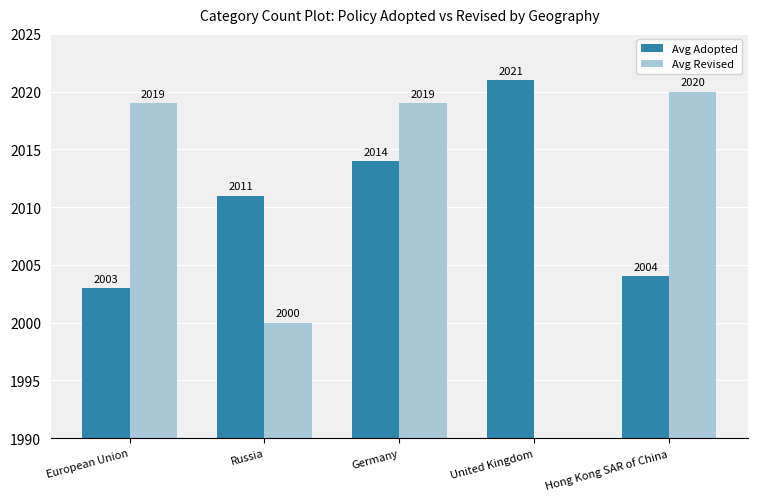

At European Union, list the series in order from largest to smallest.

Avg Revised, Avg Adopted